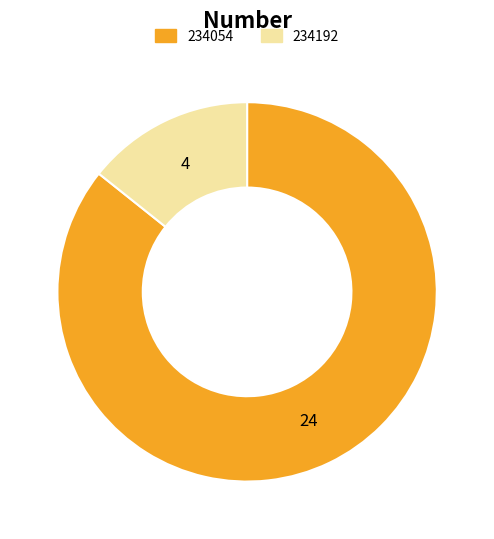

Rank the categories by value from lowest to highest.

234192, 234054